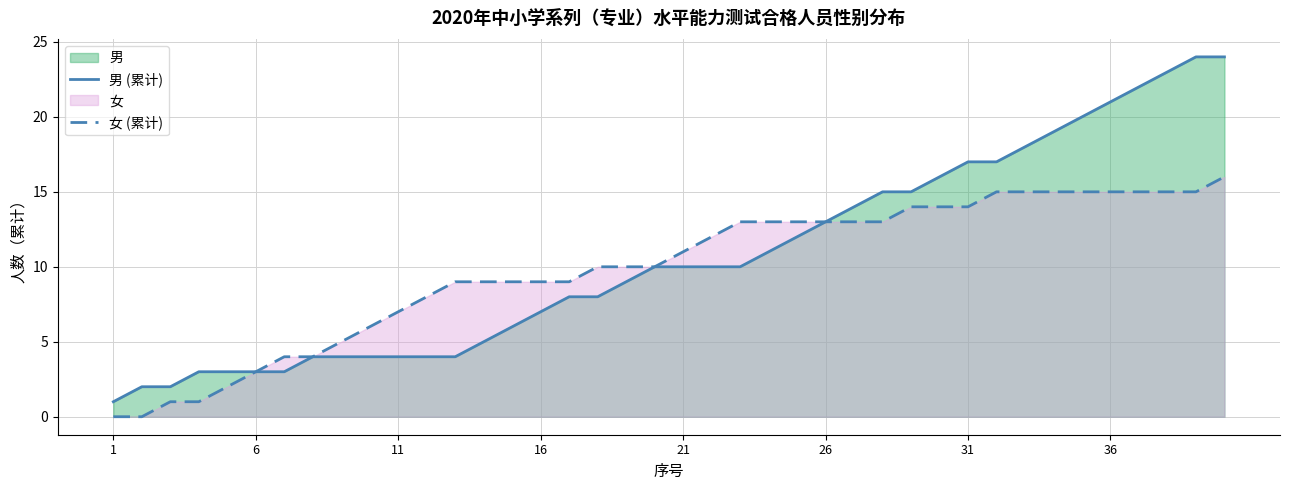

Which series has the largest total across all categories?

男 (累计)